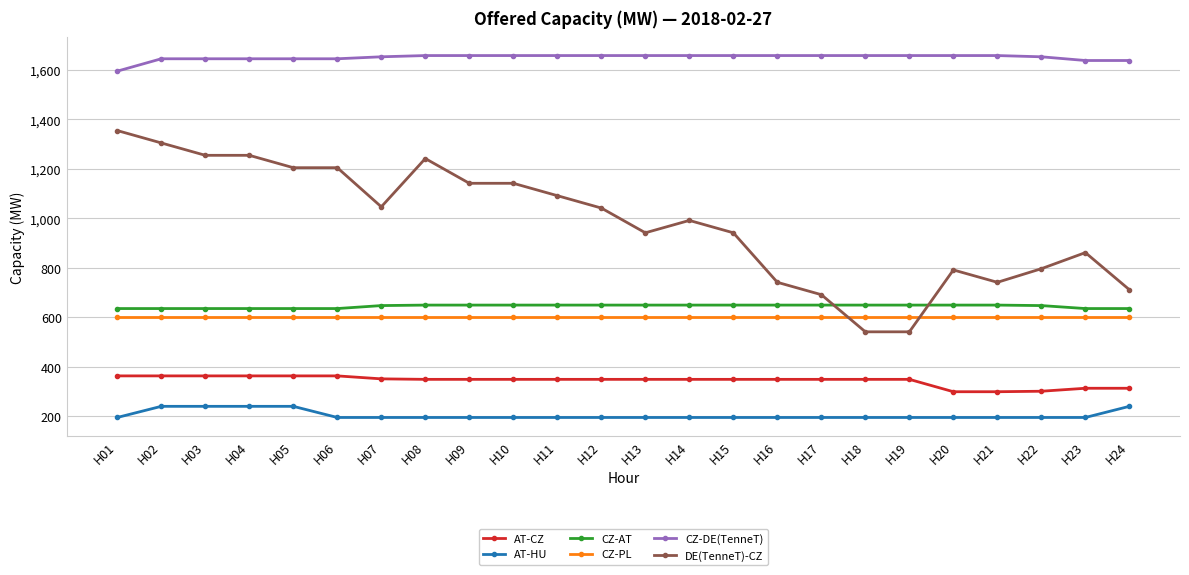

True or false: AT-HU and CZ-PL intersect in this chart.

False